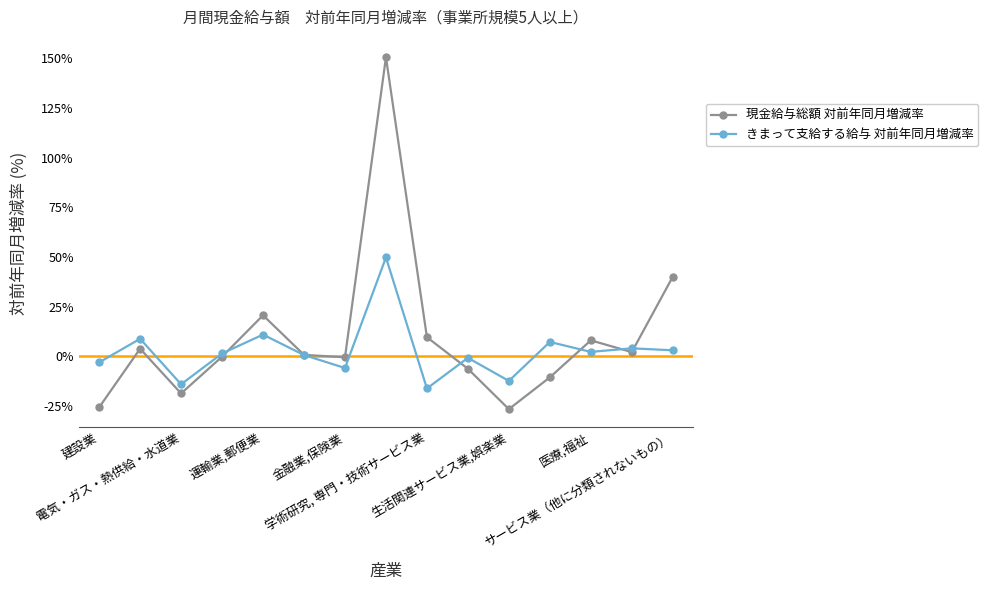

What is the smallest value displayed?

-26.5